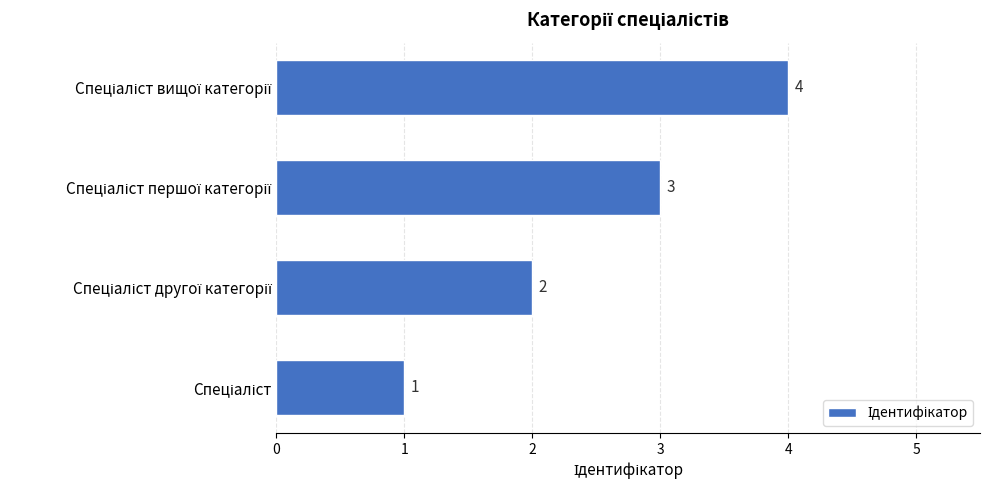

What is the sum of all values?

10